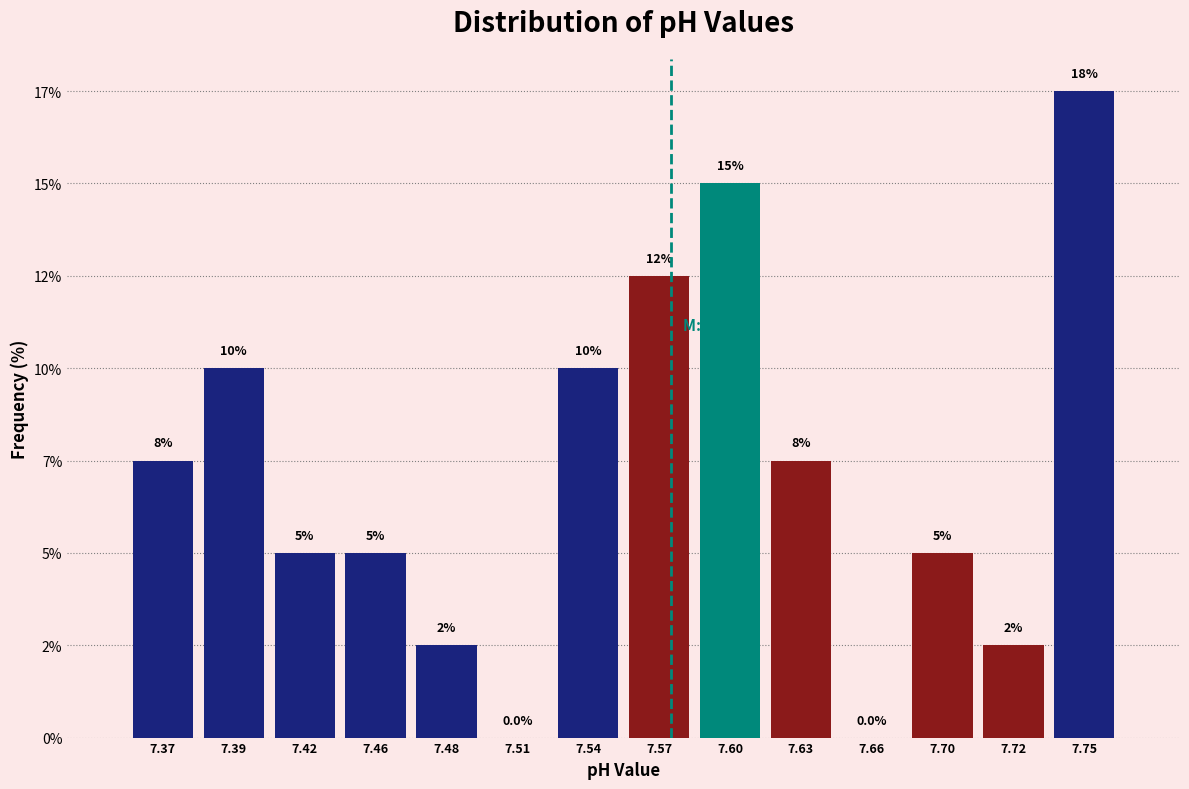

Are the bars horizontal?

No